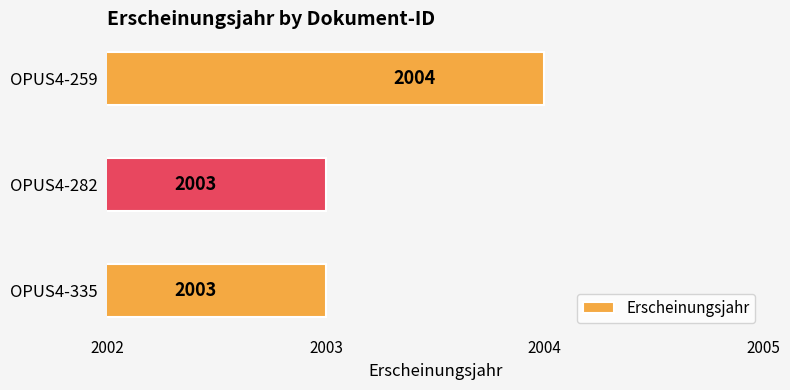

What is the difference between the maximum and minimum values?

1